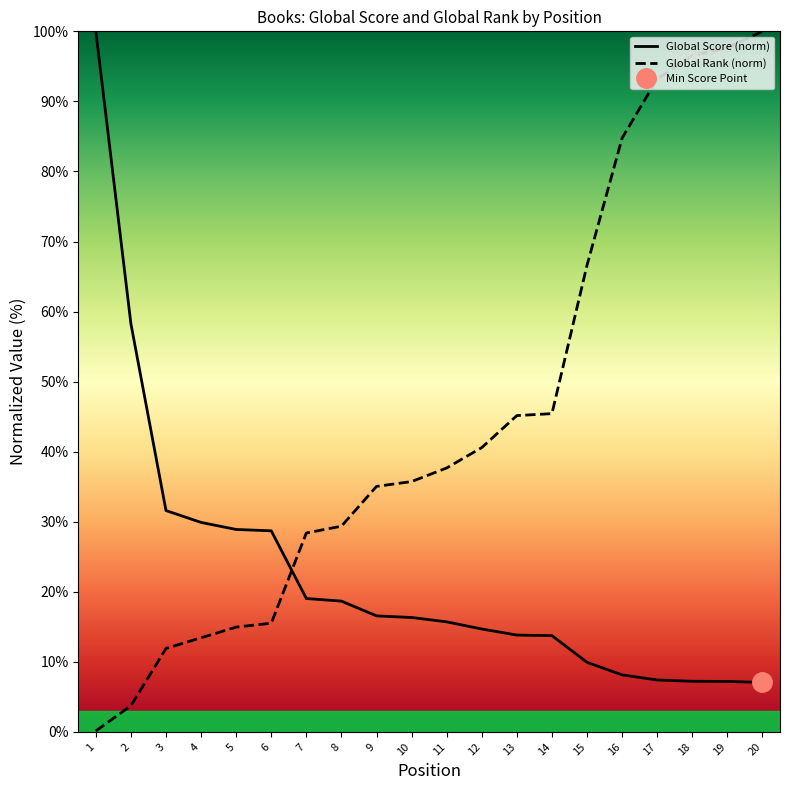

List the labels in order of Global Score value, largest first.

1, 2, 3, 4, 5, 6, 7, 8, 9, 10, 11, 12, 13, 14, 15, 16, 17, 18, 19, 20